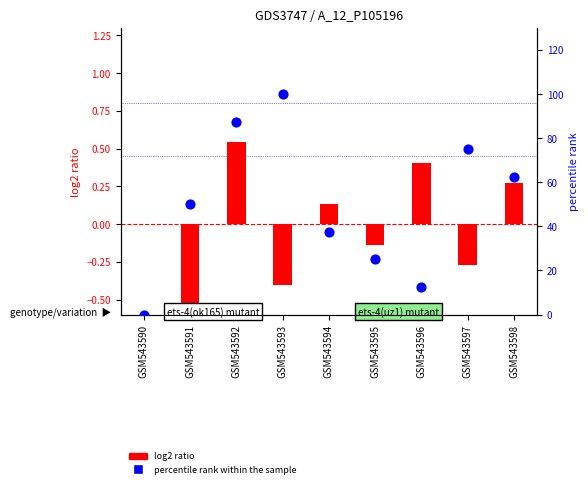

At which category is the sum across all series the highest?

GSM543593